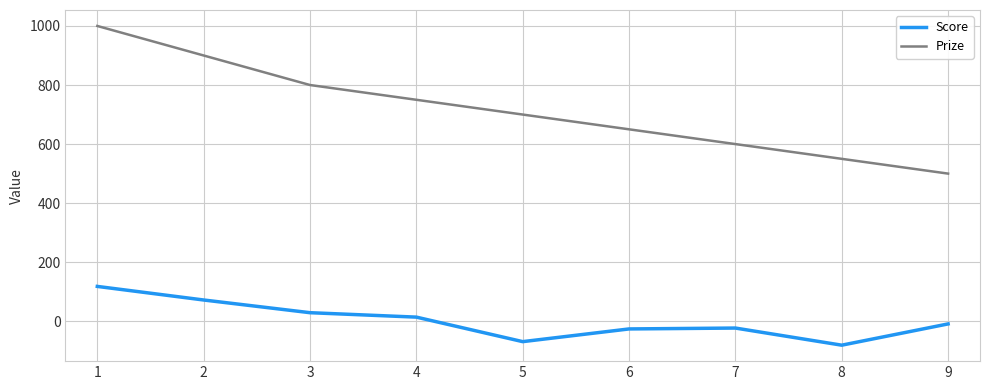

Which series has the largest total across all categories?

Prize